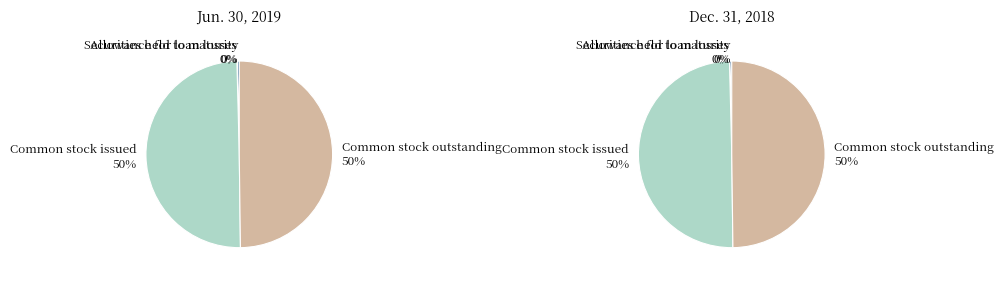

Combined, do Allowance for loan losses and Securities held to maturity account for over 50%?

No